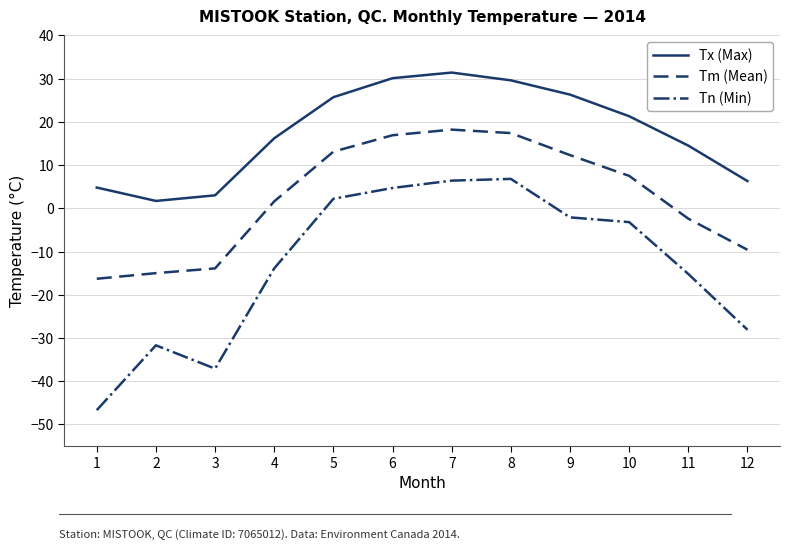

True or false: Tx (Max) has more than 0 interior local peaks.

True